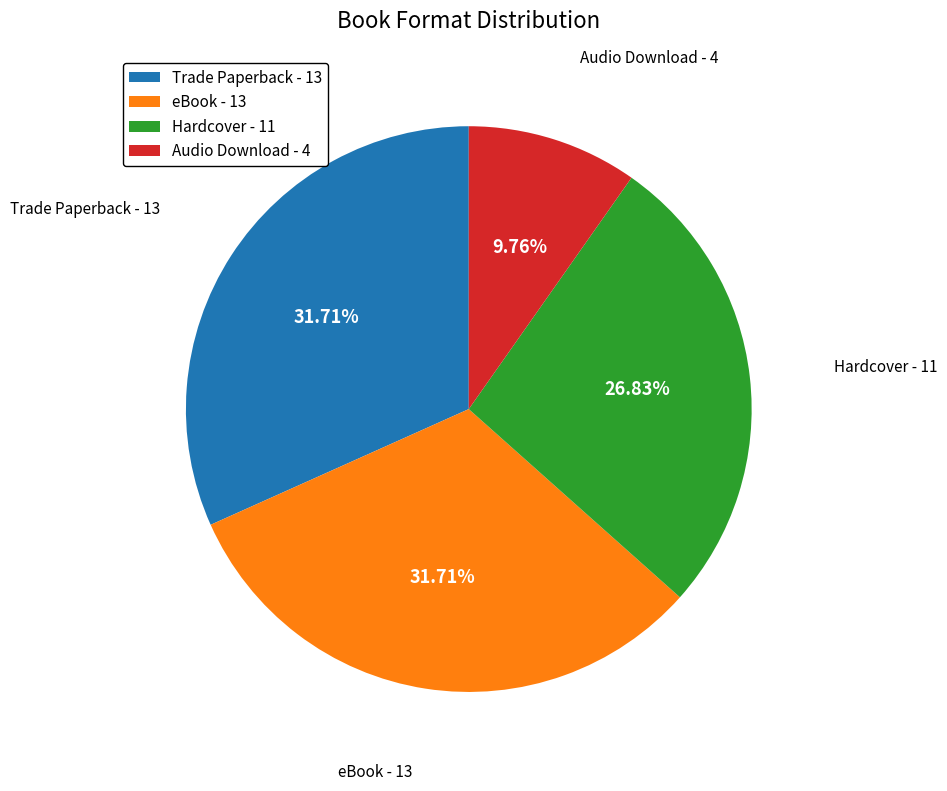

What is the smallest slice in the pie chart?

Audio Download